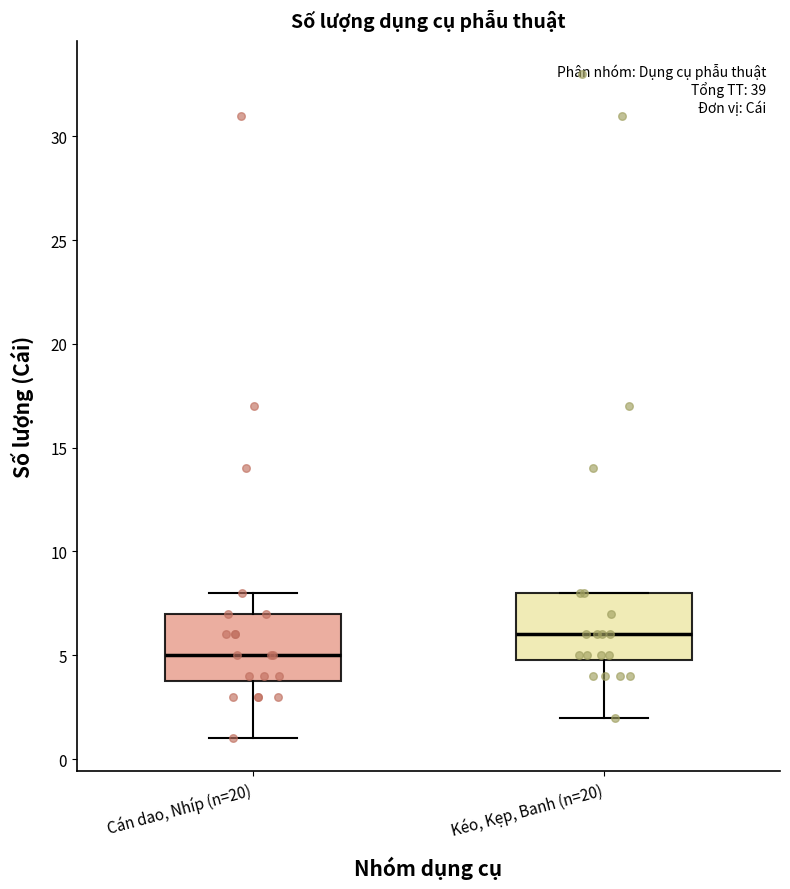

Reading left to right, read every box against the y-axis: the position of its median line, the range the box covers, and the ends of its whiskers. The values are not printed on the chart, so give them approximately, as read against the axis.

Cán dao, Nhíp (n=20): median 5, box 4 to 7, whiskers 1 to 8
Kéo, Kẹp, Banh (n=20): median 6, box 5 to 8, whiskers 2 to 8